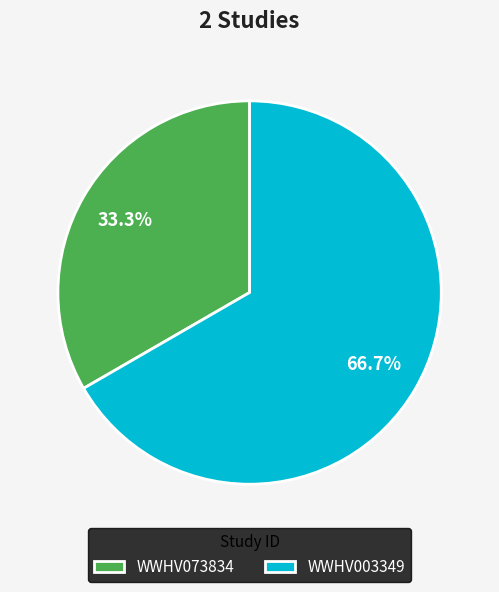

Which has a higher value, WWHV003349 or WWHV073834?

WWHV003349